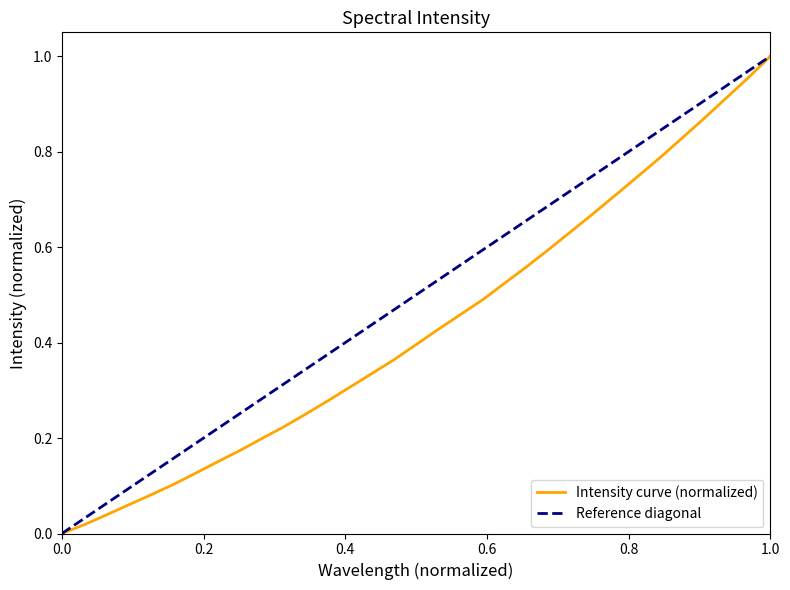

Is this an area chart (filled region under the line)?

No